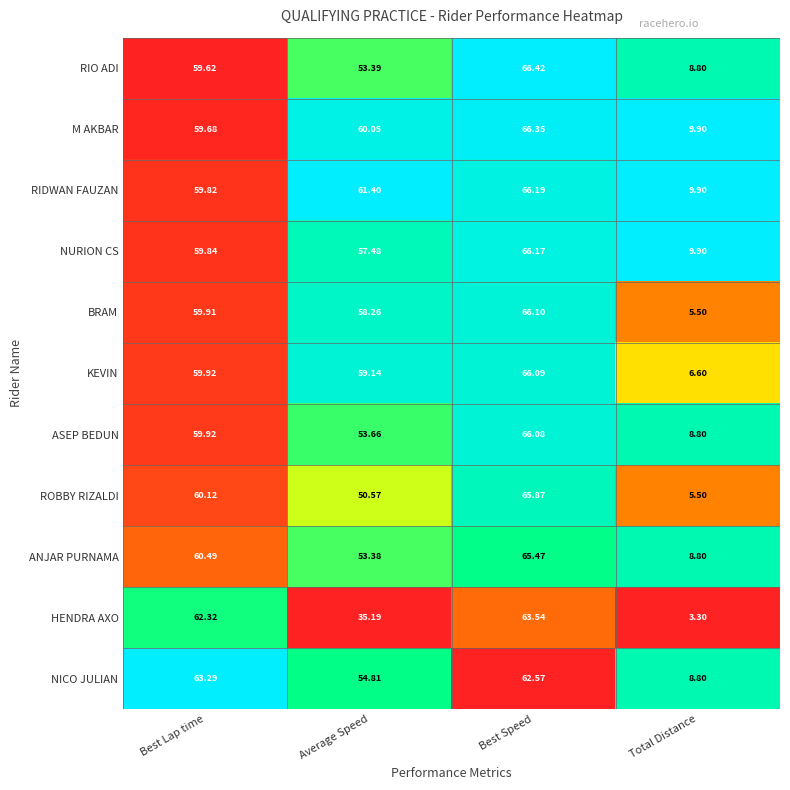

Between Best Lap time and Best Speed, which series saw the biggest shift?

RIO ADI